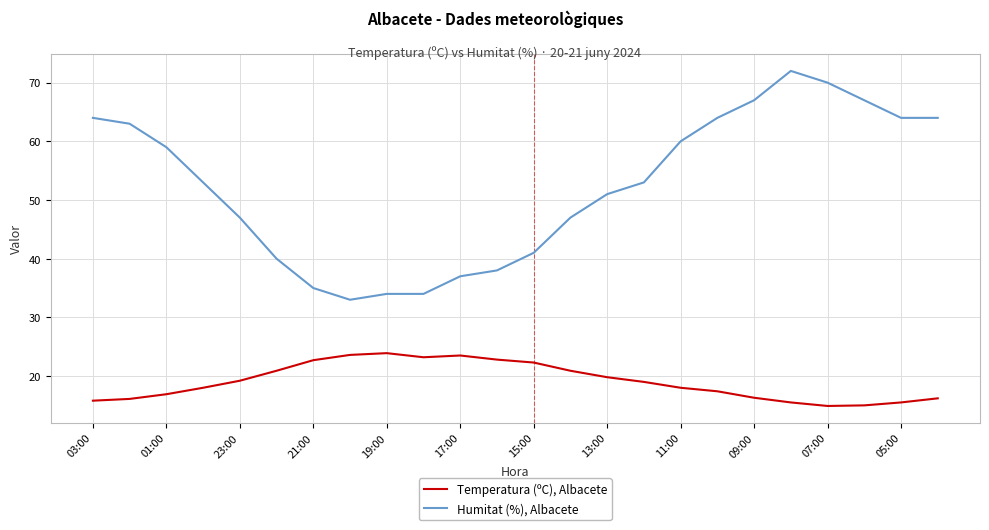

How many categories are shown in the chart?

24